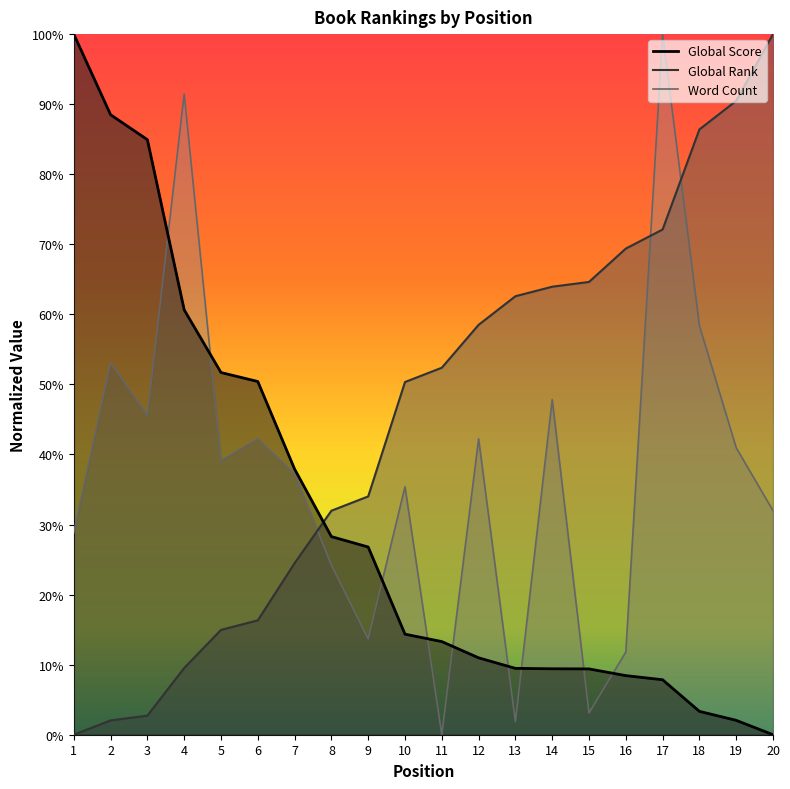

What is the difference between the maximum and second lowest values in the Global Rank series?

1.0